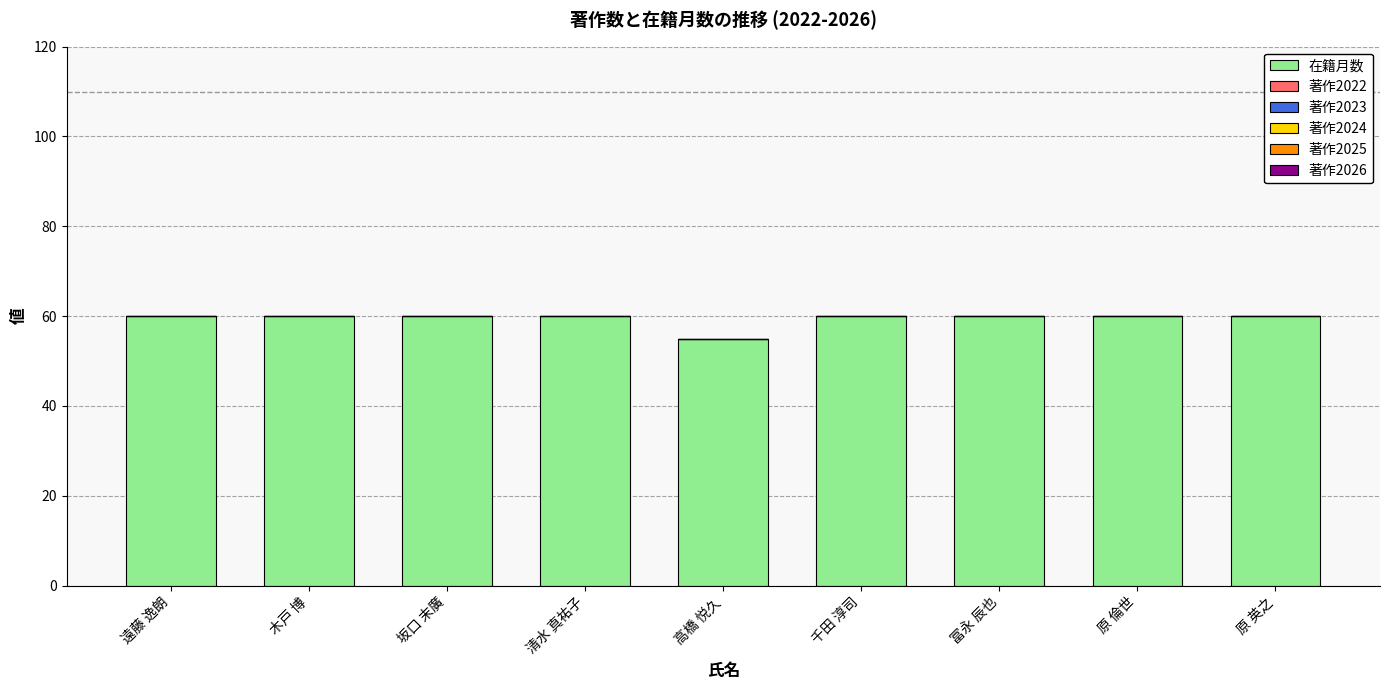

Reading left to right, transcribe all the data shown in this chart.

遠藤 逸朗=60	木戸 博=60	坂口 末廣=60	清水 真祐子=60	高橋 悦久=55	千田 淳司=60	冨永 辰也=60	原 倫世=60	原 英之=60